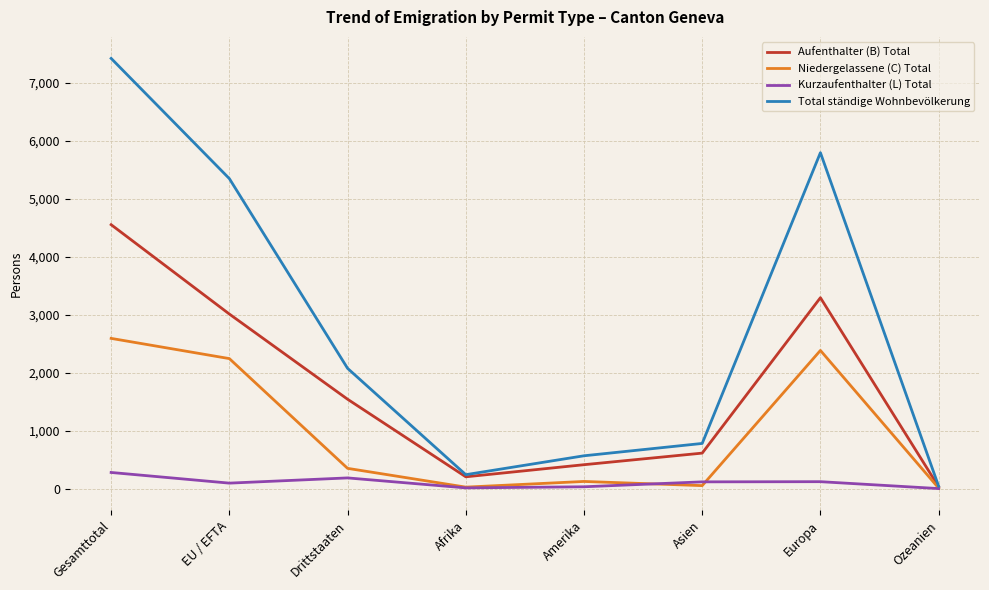

True or false: Aufenthalter (B) Total has a value of 612 at Asien.

True